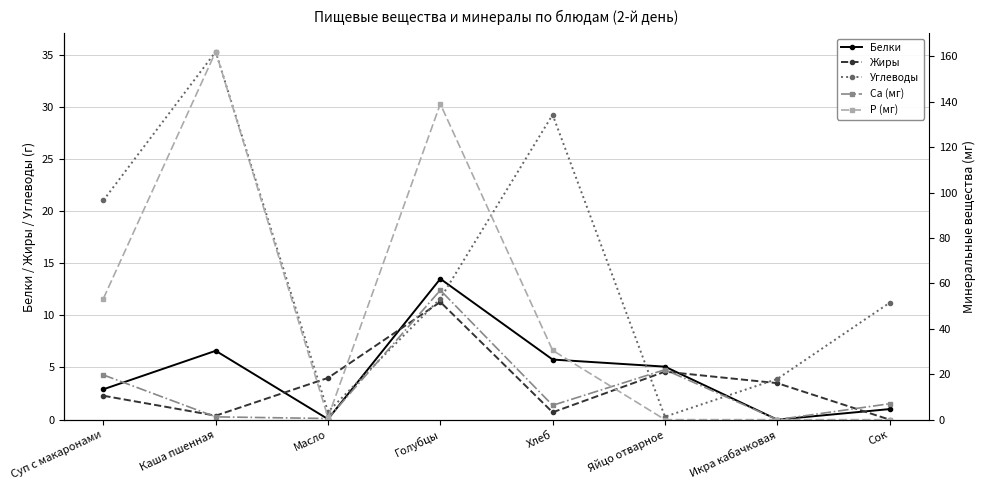

What is the sum of all Углеводы values?

113.2